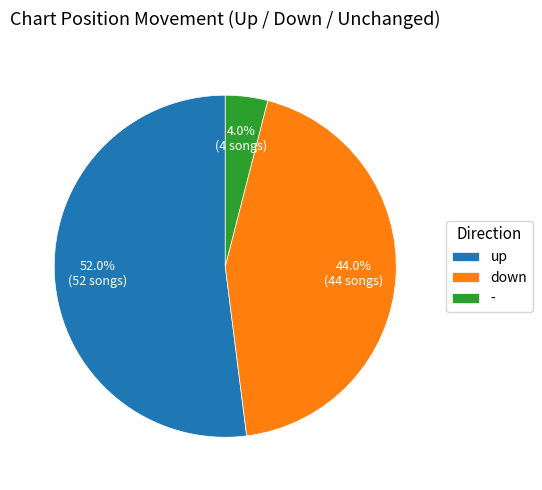

Which category has the smallest portion of the pie?

-